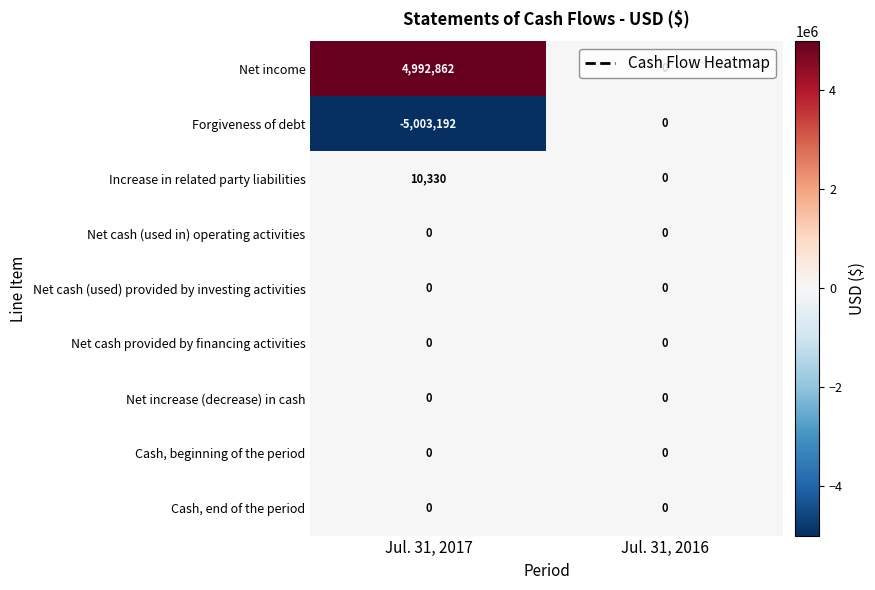

What value does the Net income series have at Jul. 31, 2017, to the nearest 100?

4992900